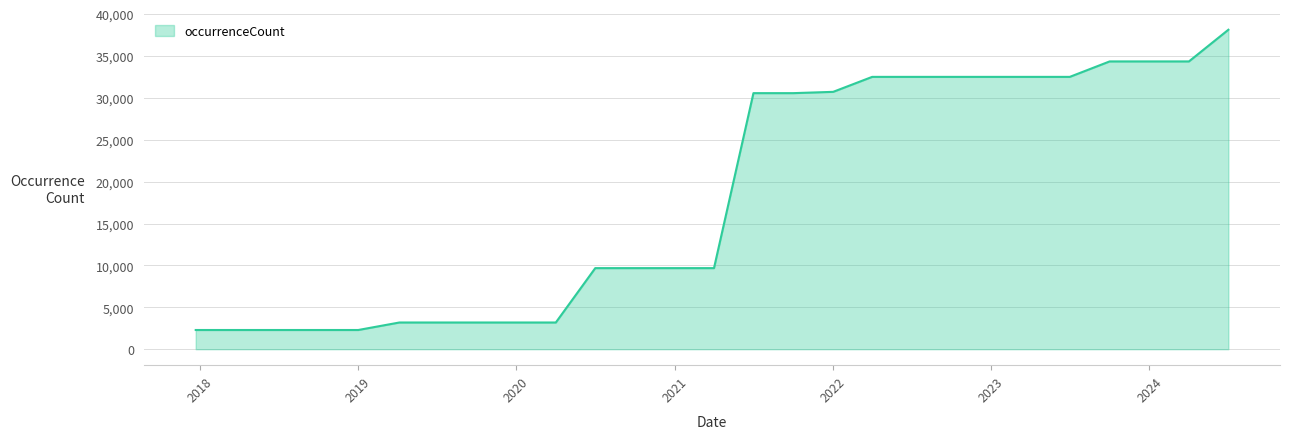

What is the maximum value shown in the chart?

38121